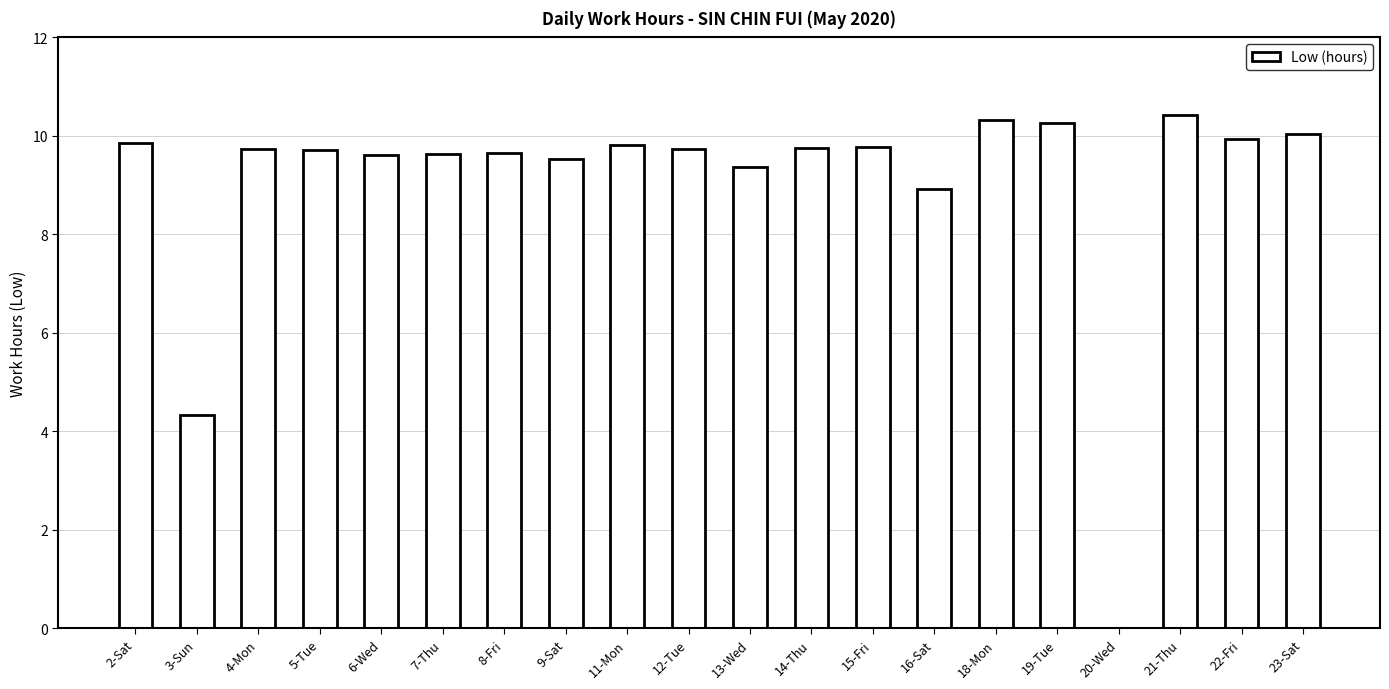

Read the value at 5-Tue.

9.7